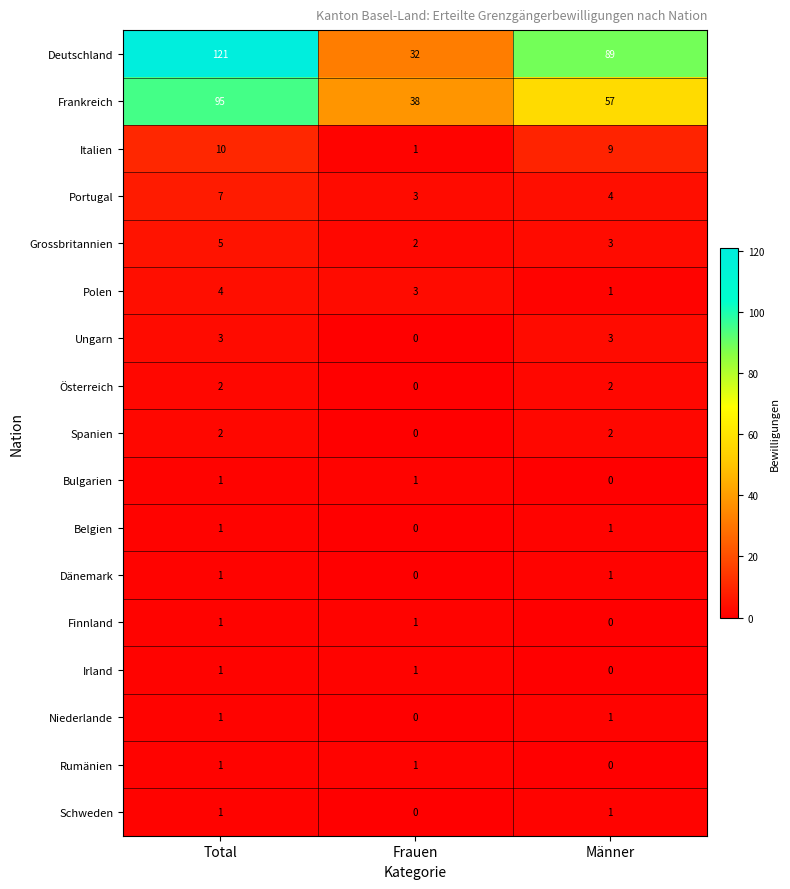

What is the total value across all series at Frauen?

83